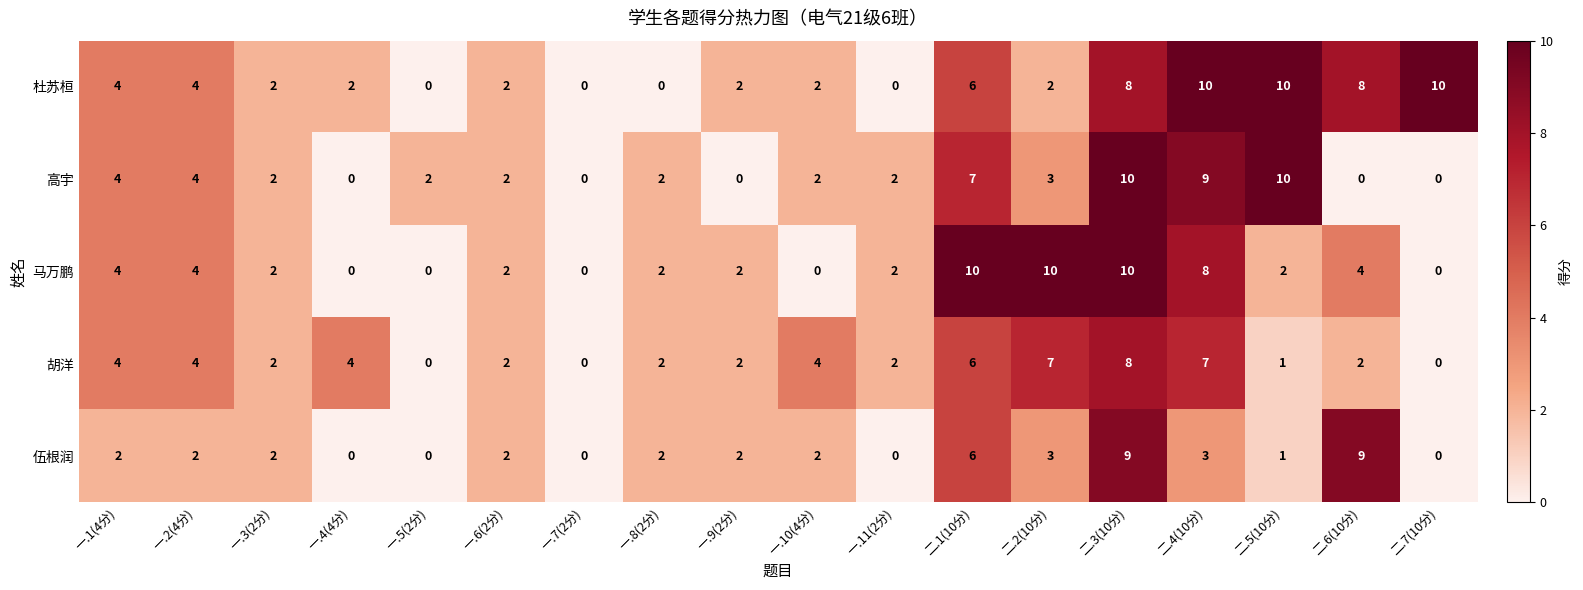

What is the difference between the highest and lowest values at 一.10(4分)?

4